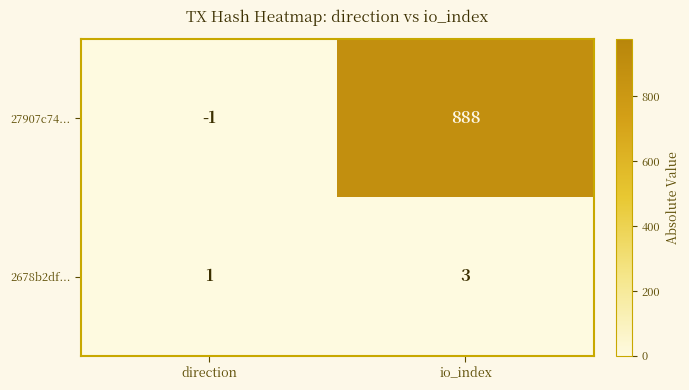

Reading left to right, extract all data points from this chart.

27907c74...: -1	888
2678b2df...: 1	3